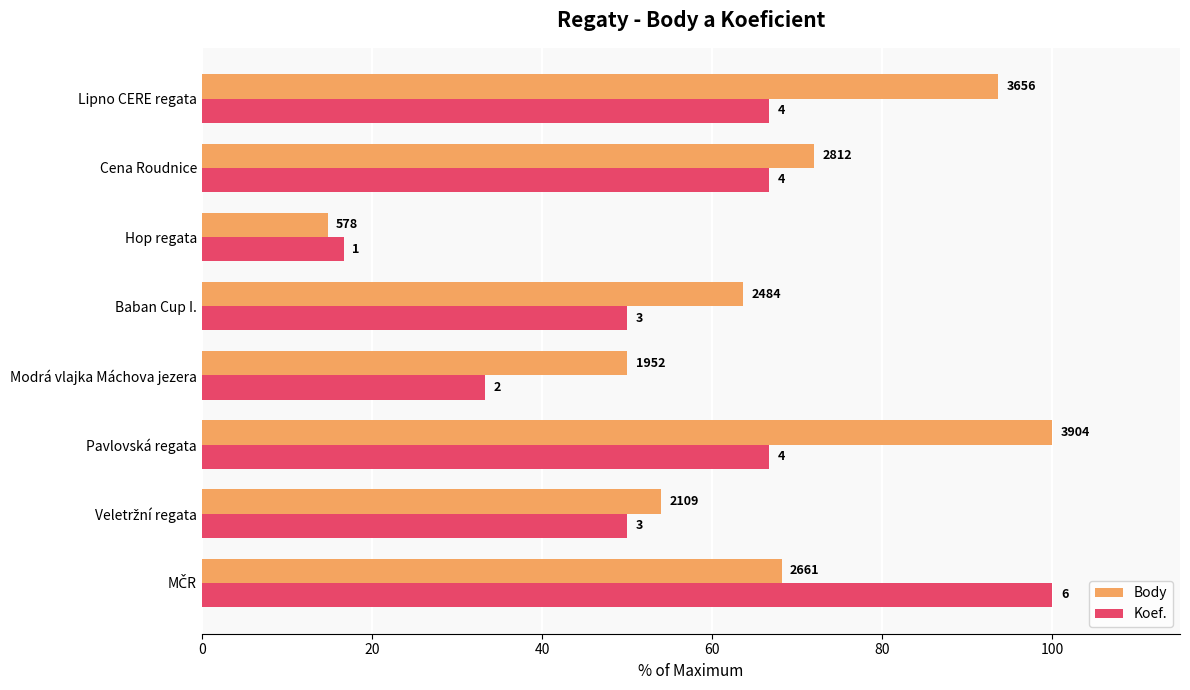

What are all the series names shown in the legend?

Body, Koef.